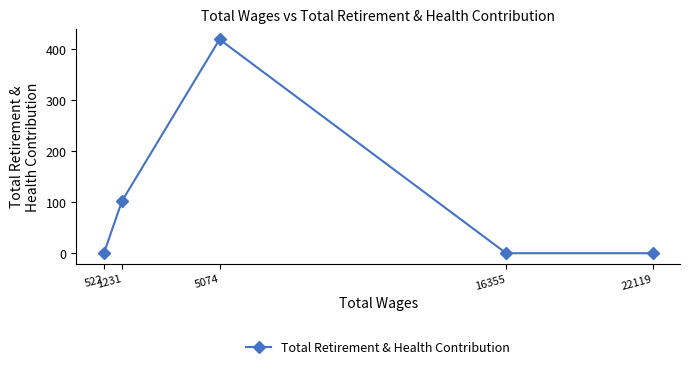

Where is the data nearest to the value 209?

1231